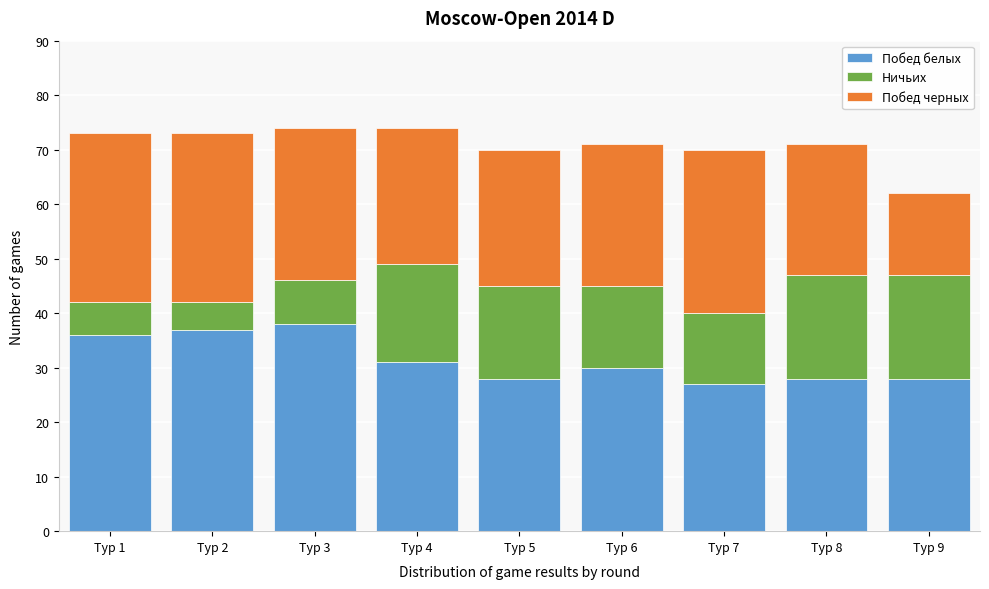

Reading left to right, what are the values for Побед белых?

Тур 1=36	Тур 2=37	Тур 3=38	Тур 4=31	Тур 5=28	Тур 6=30	Тур 7=27	Тур 8=28	Тур 9=28